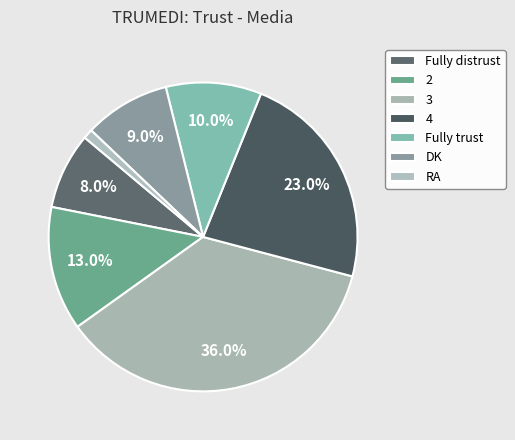

Count the number of slices in the pie.

7